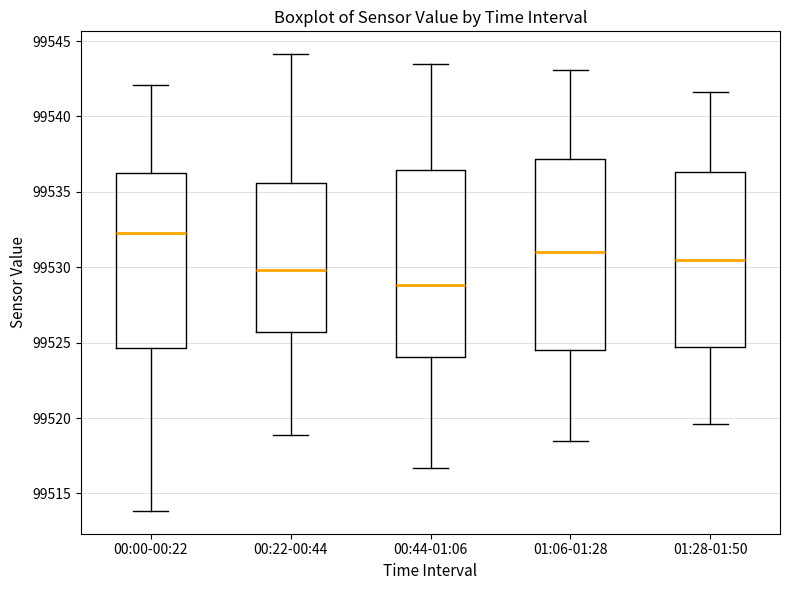

Which box has the lowest median line?

00:44-01:06